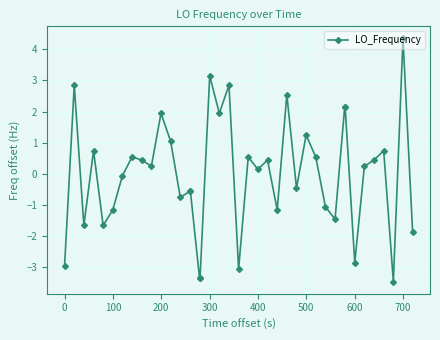

What is the value of the 34th point from the left?

-2.9